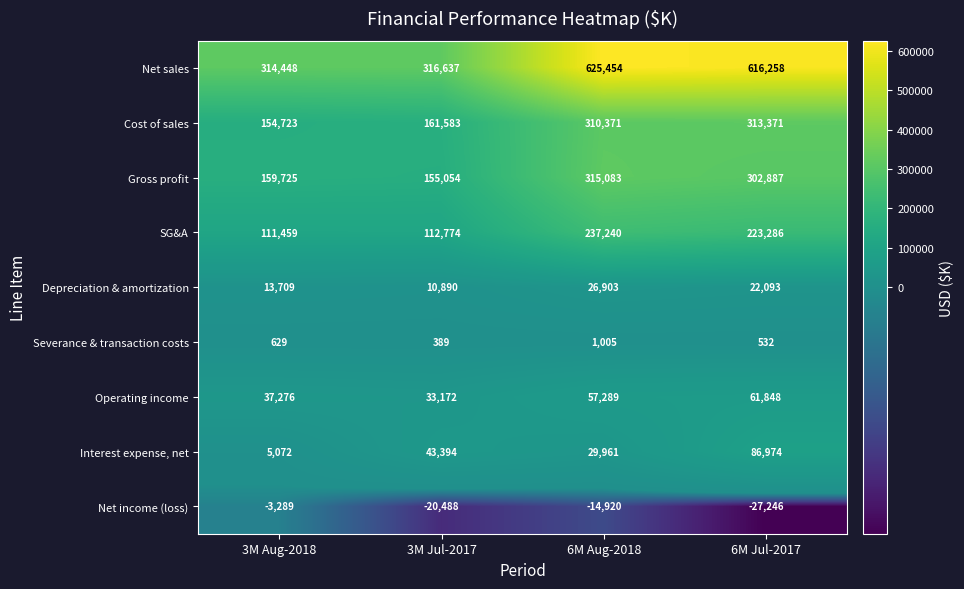

What is the difference between the highest and lowest values at 3M Jul-2017?

337125